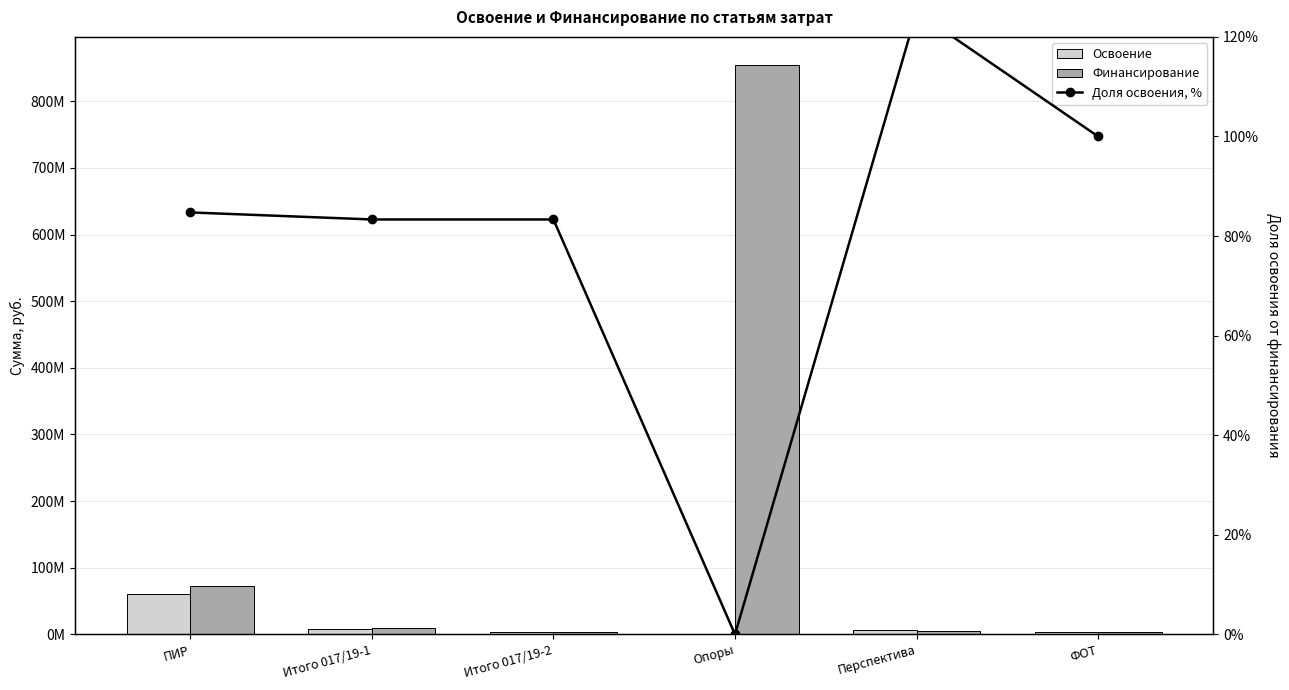

What is the average value of the Доля освоения, % series?

79.4